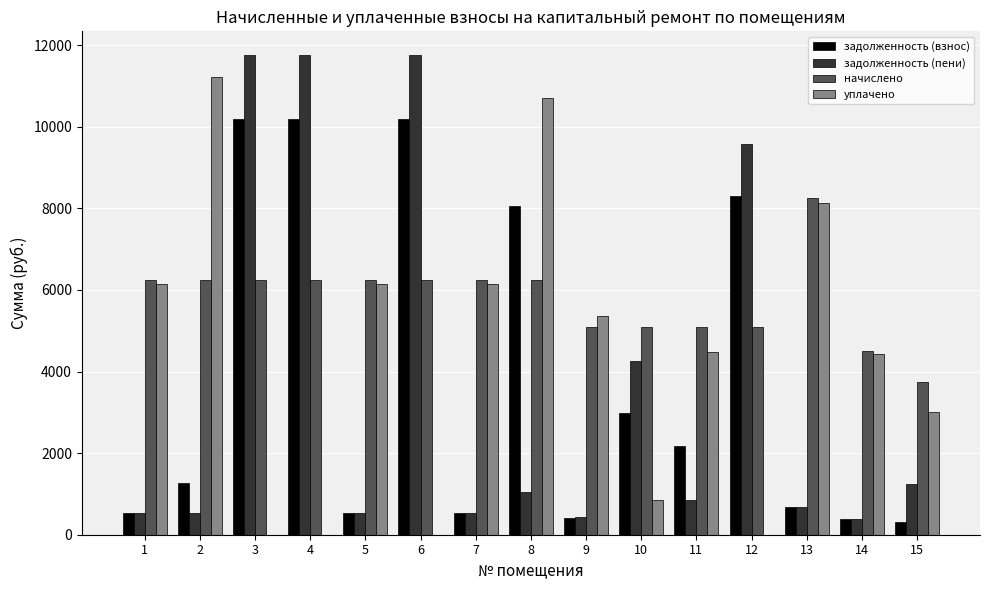

What are all the series names shown in the legend?

задолженность (взнос), задолженность (пени), начислено, уплачено